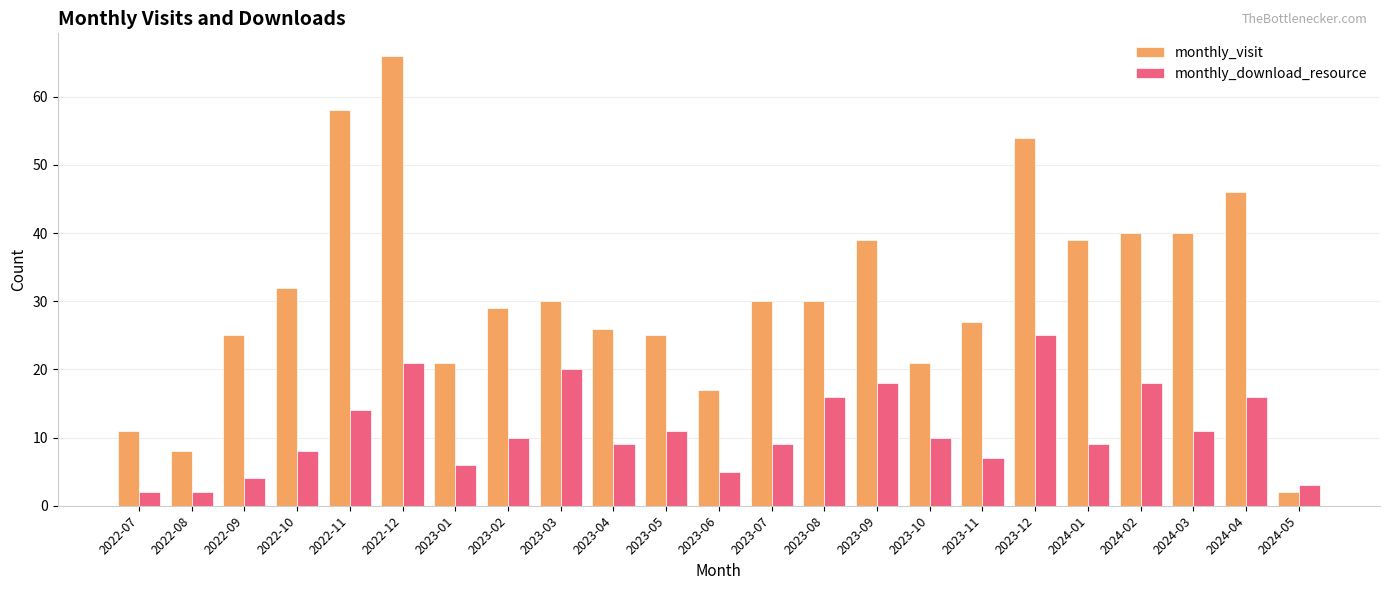

Reading right to left, extract all data points from this chart.

monthly_visit: 2024-05=2	2024-04=46	2024-03=40	2024-02=40	2024-01=39	2023-12=54	2023-11=27	2023-10=21	2023-09=39	2023-08=30	2023-07=30	2023-06=17	2023-05=25	2023-04=26	2023-03=30	2023-02=29	2023-01=21	2022-12=66	2022-11=58	2022-10=32	2022-09=25	2022-08=8	2022-07=11
monthly_download_resource: 2024-05=3	2024-04=16	2024-03=11	2024-02=18	2024-01=9	2023-12=25	2023-11=7	2023-10=10	2023-09=18	2023-08=16	2023-07=9	2023-06=5	2023-05=11	2023-04=9	2023-03=20	2023-02=10	2023-01=6	2022-12=21	2022-11=14	2022-10=8	2022-09=4	2022-08=2	2022-07=2